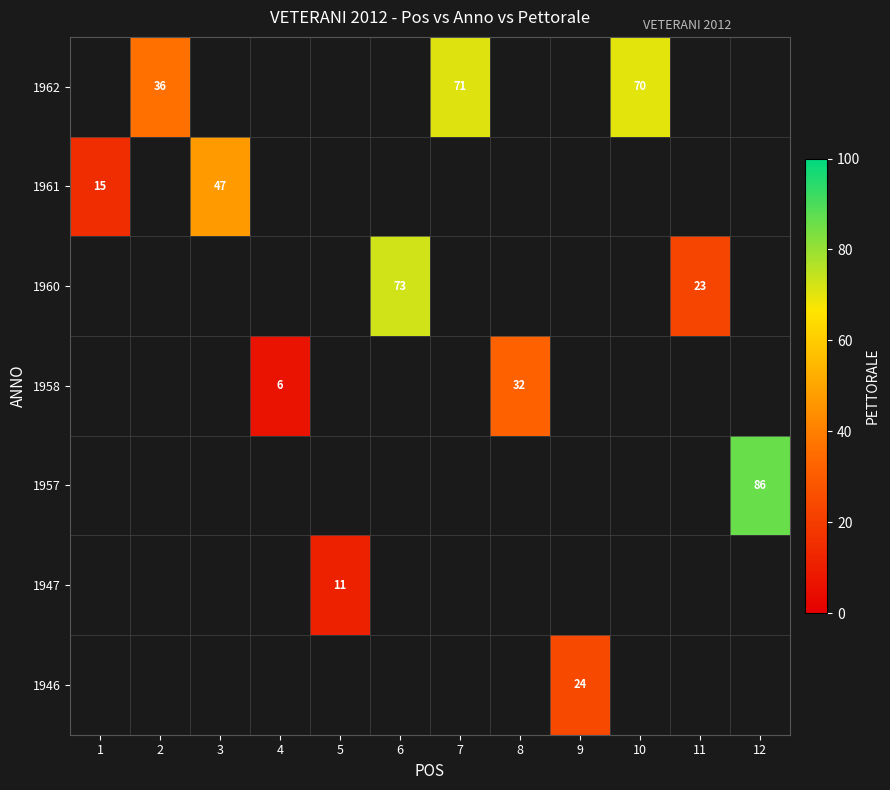

What is the maximum value shown in the chart?

86.0